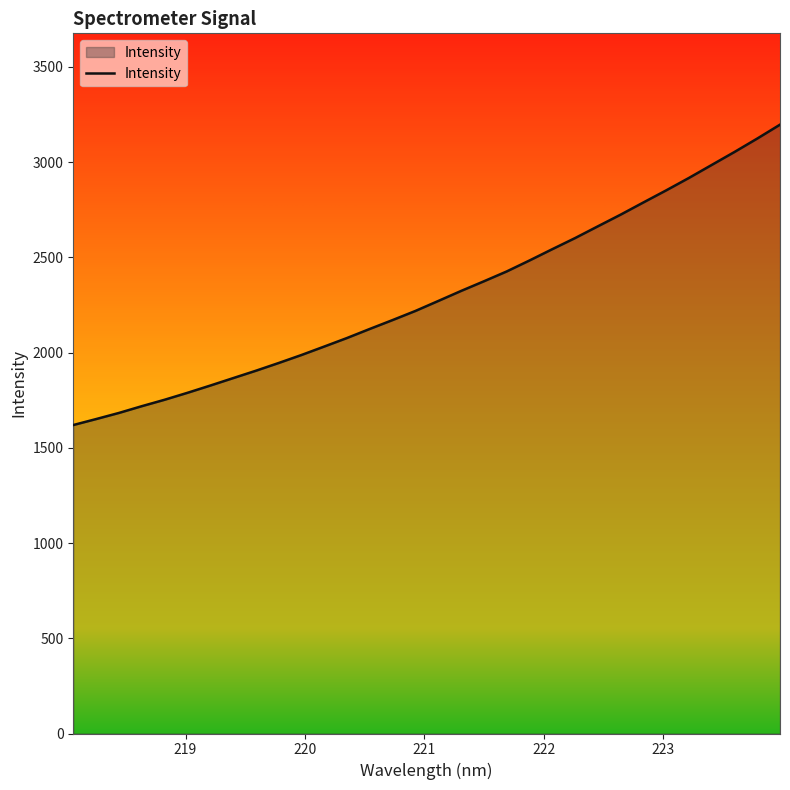

How many values exceed 2270?

16